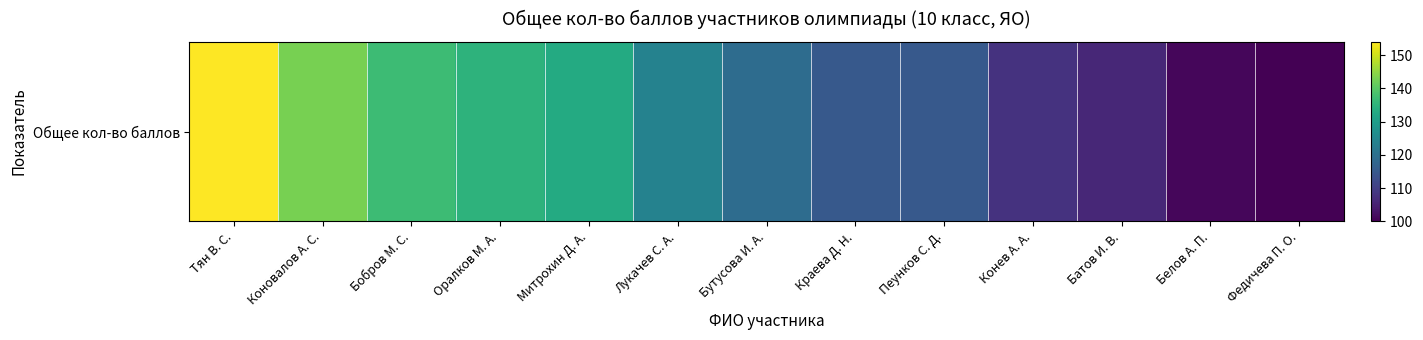

What is the difference between the maximum and minimum values?

54